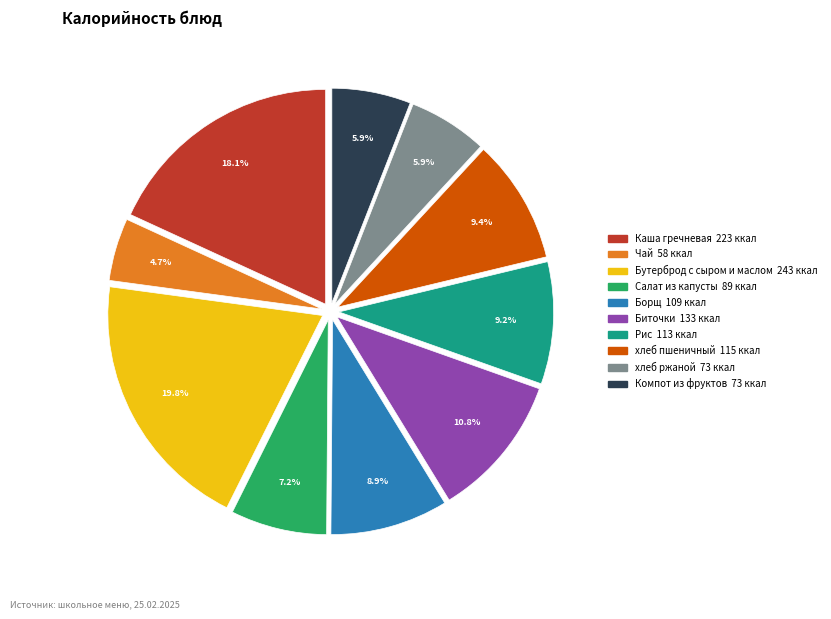

Approximately how many times larger is the value at Биточки compared to Каша гречневая?

0.6